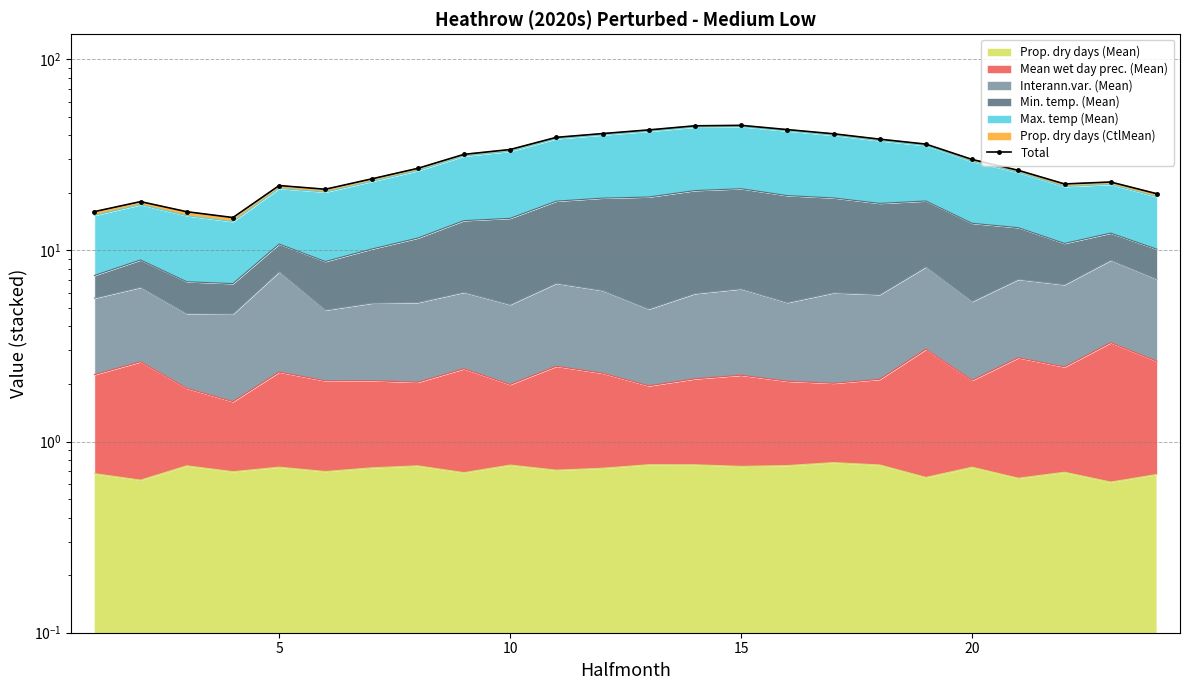

What is the difference between the maximum and second lowest values?

29.2